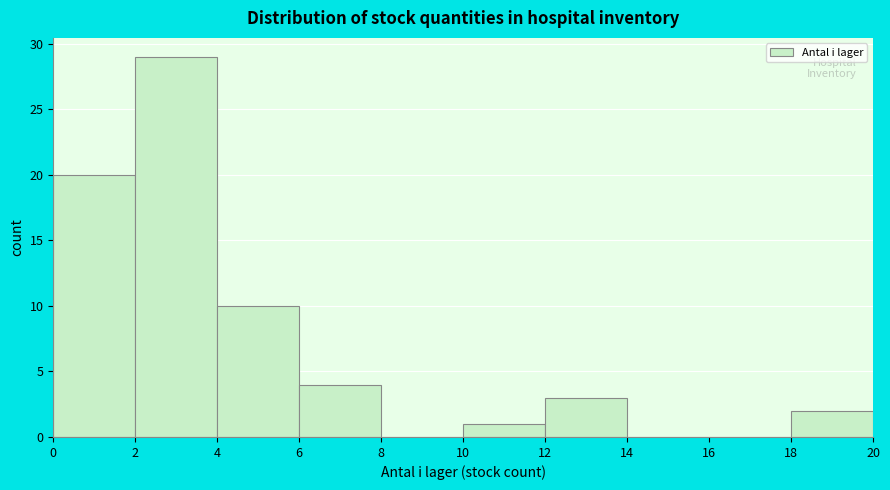

Reading left to right, transcribe this chart: for each bar, give the range it covers on the x-axis and its height. The values are not printed on the chart, so give them approximately, as read against the axis.

0 to 2: 20
2 to 4: 29
4 to 6: 10
6 to 8: 4
8 to 10: 0
10 to 12: 1
12 to 14: 3
14 to 16: 0
16 to 18: 0
18 to 20: 2